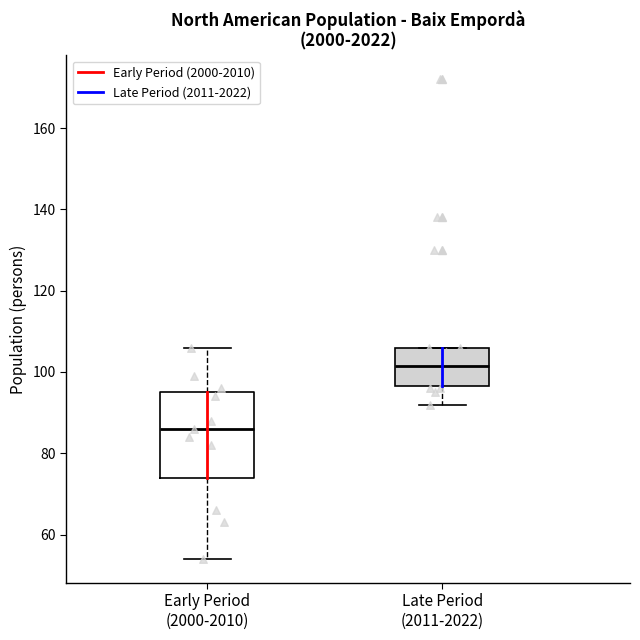

Reading left to right, read every box against the y-axis: the position of its median line, the range the box covers, and the ends of its whiskers. The values are not printed on the chart, so give them approximately, as read against the axis.

Early Period (2000-2010): median 86, box 74 to 96, whiskers 54 to 106
Late Period (2011-2022): median 102, box 96 to 106, whiskers 92 to 106